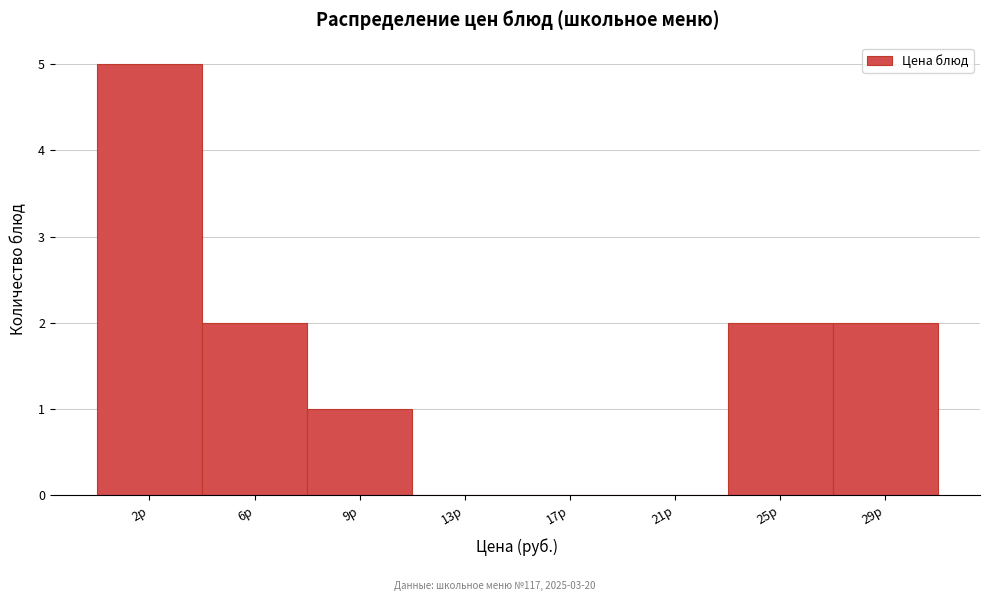

Reading left to right, what are all the values shown in this chart?

2р=5	6р=2	9р=1	13р=0	17р=0	21р=0	25р=2	29р=2